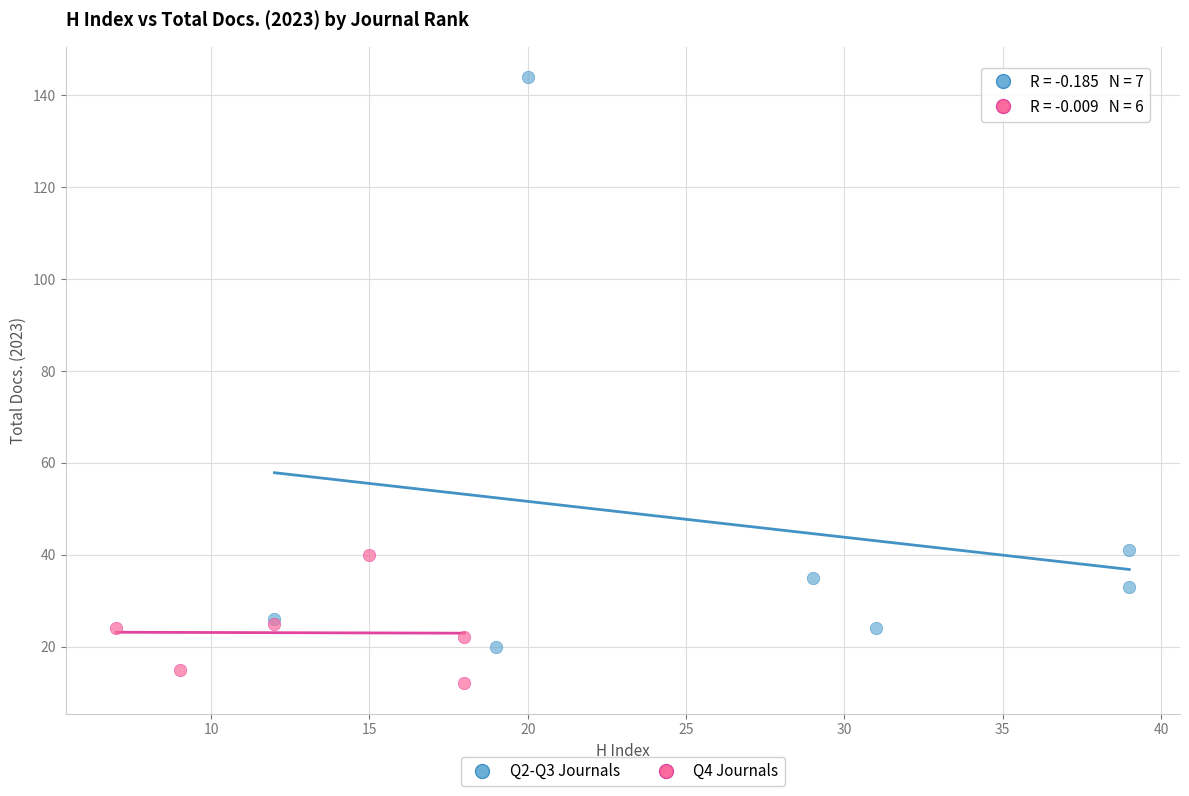

Which series contains the lowest Y value?

Q4 Journals